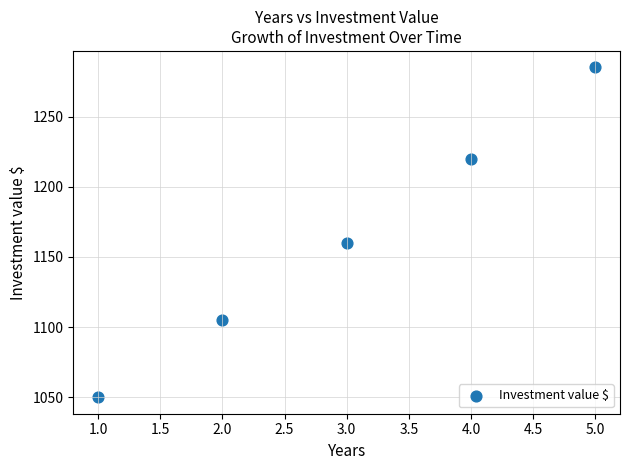

What is the average Y value?

1164